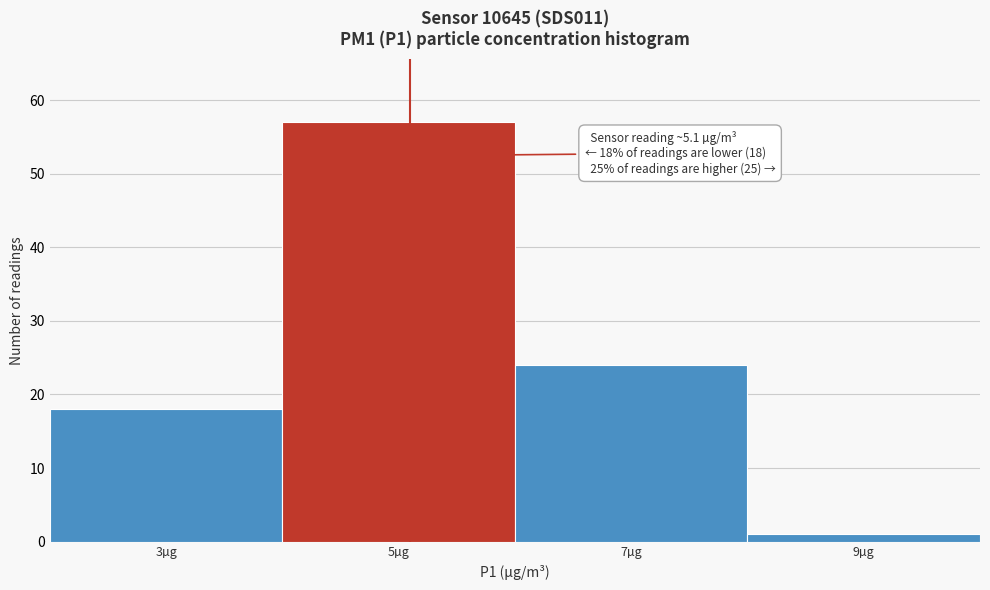

Which range on the x-axis has the tallest bar?

4 to 6